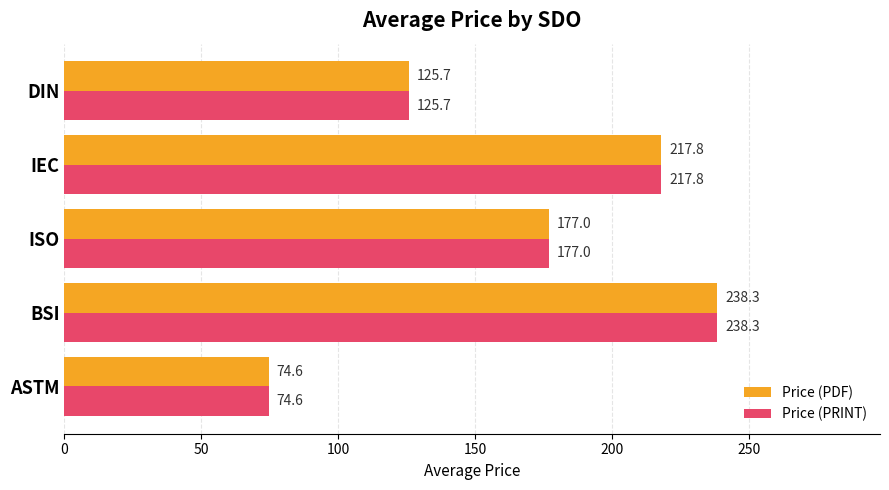

Which category has the lowest value in the Price (PDF) series?

ASTM